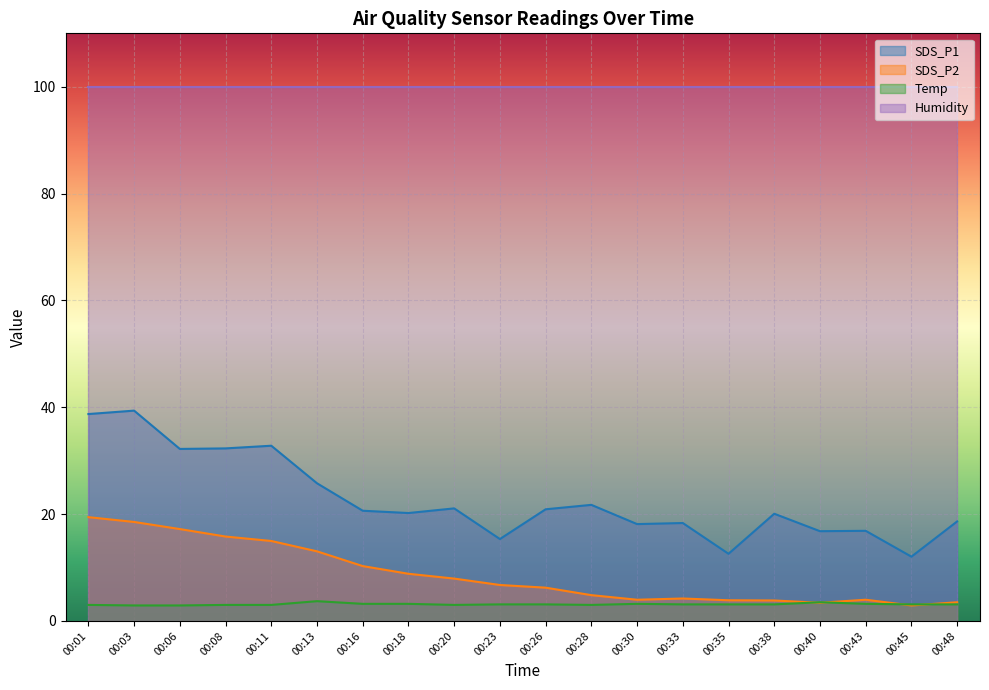

True or false: Humidity and SDS_P2 cross at least once.

False